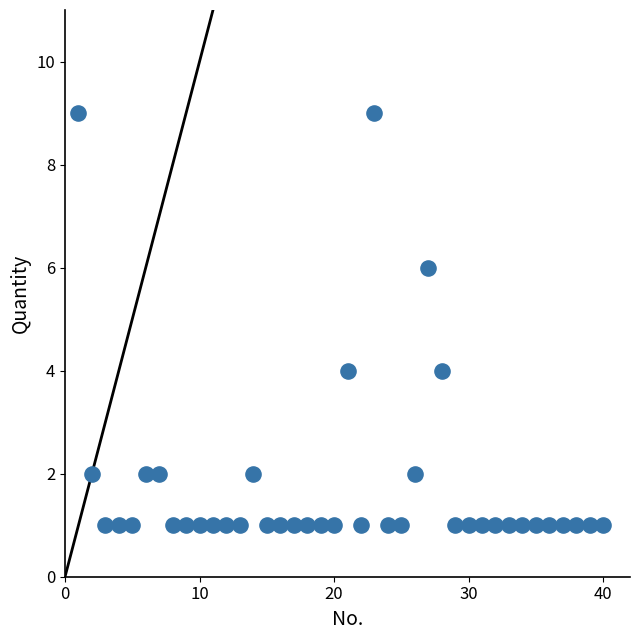

What is the range of X values (max minus min)?

39